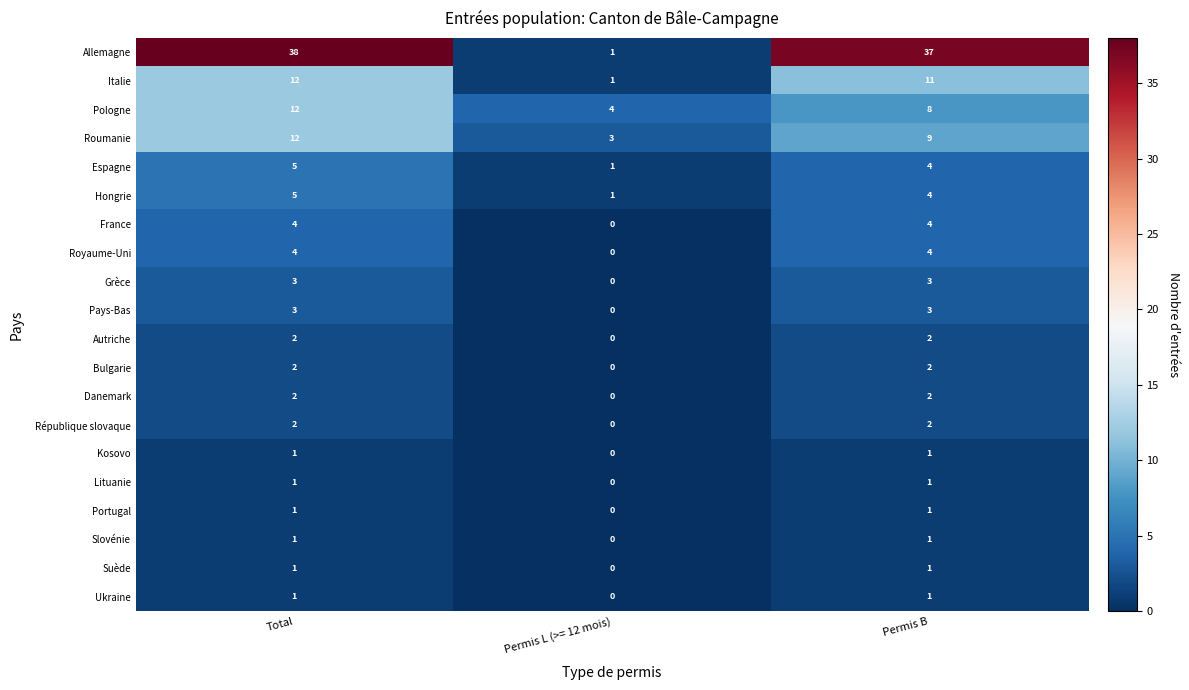

The Danemark series shows 2 at Total. True or false?

True